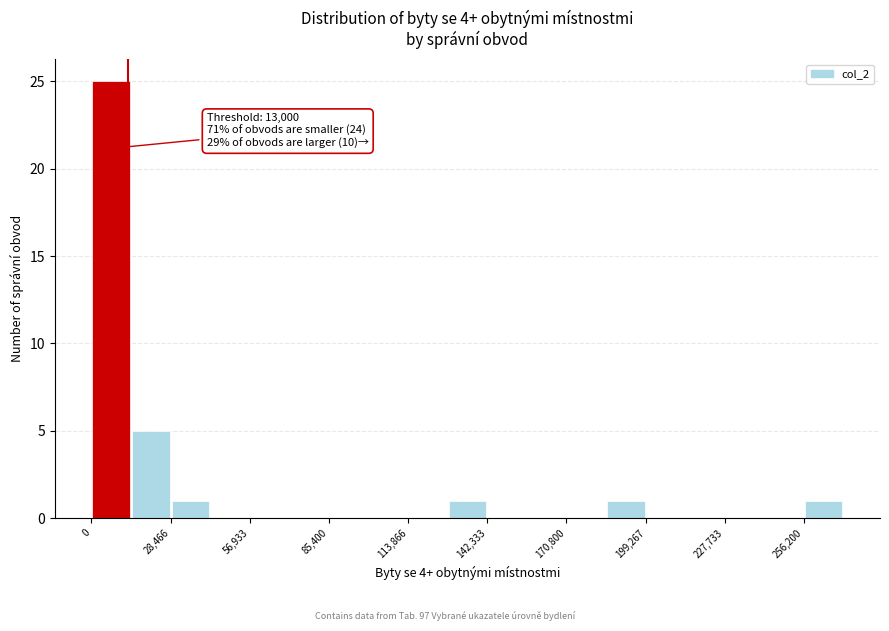

Around what value on the x-axis is the tallest bar? Give the approximate position of its centre, as read against the axis.

5000